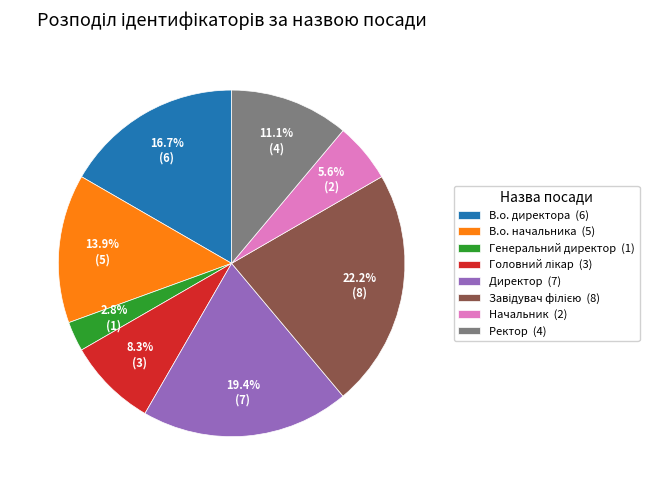

Count the number of slices in the pie.

8